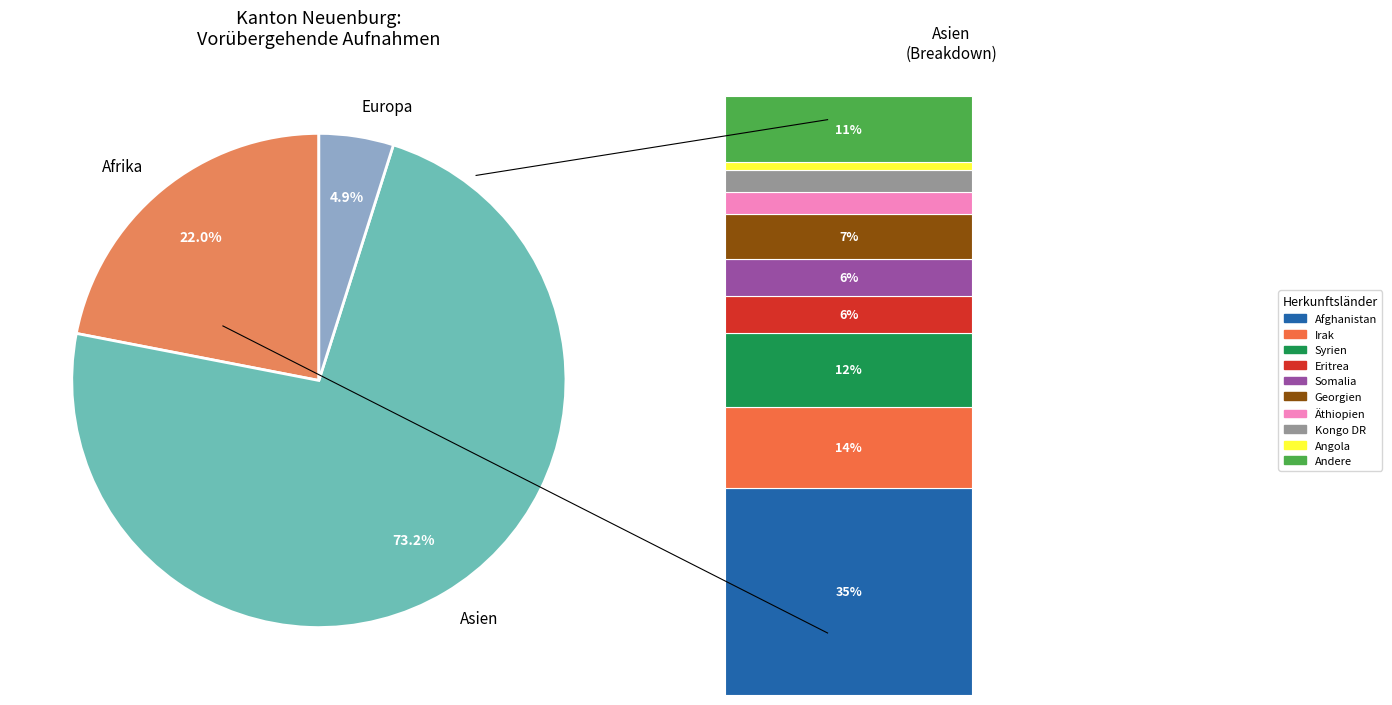

The Afrika slice represents 11% of the pie. True or false?

False